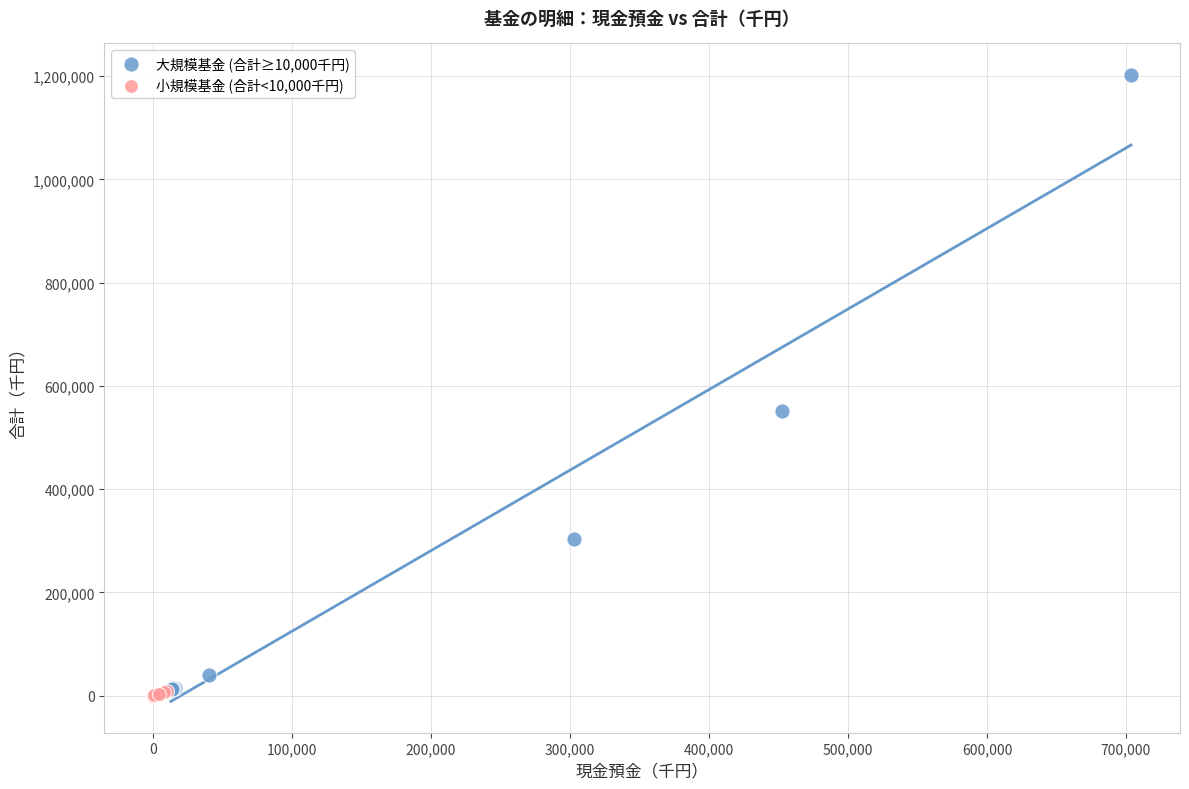

What are all the series names shown in the legend?

大規模基金 (合計≥10,000千円), 小規模基金 (合計<10,000千円)